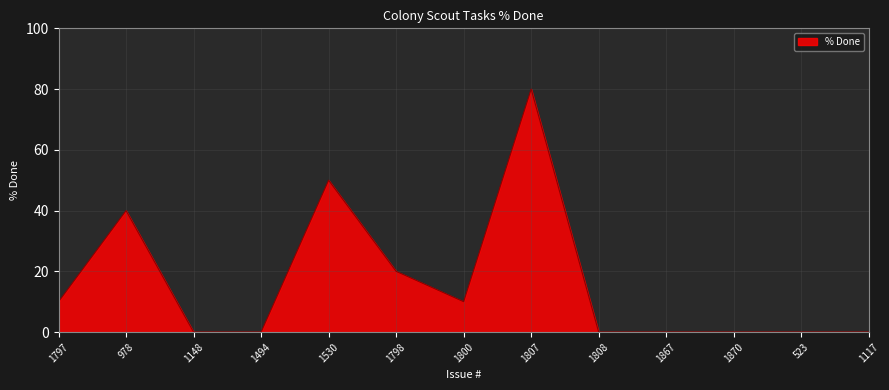

True or false: the data shows 26 at 1808.

False